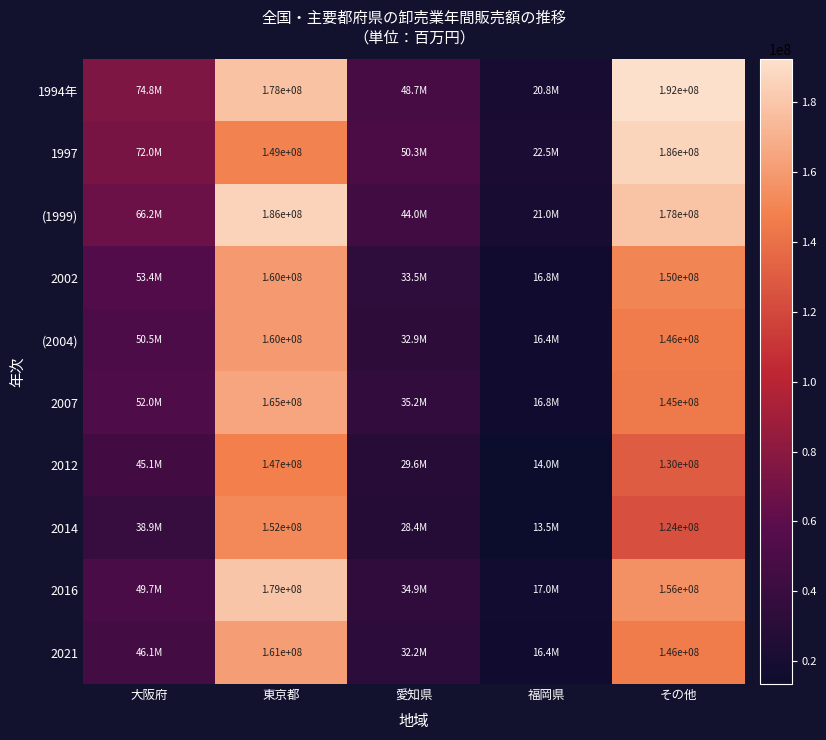

Which series changed the most between 東京都 and その他?

1997